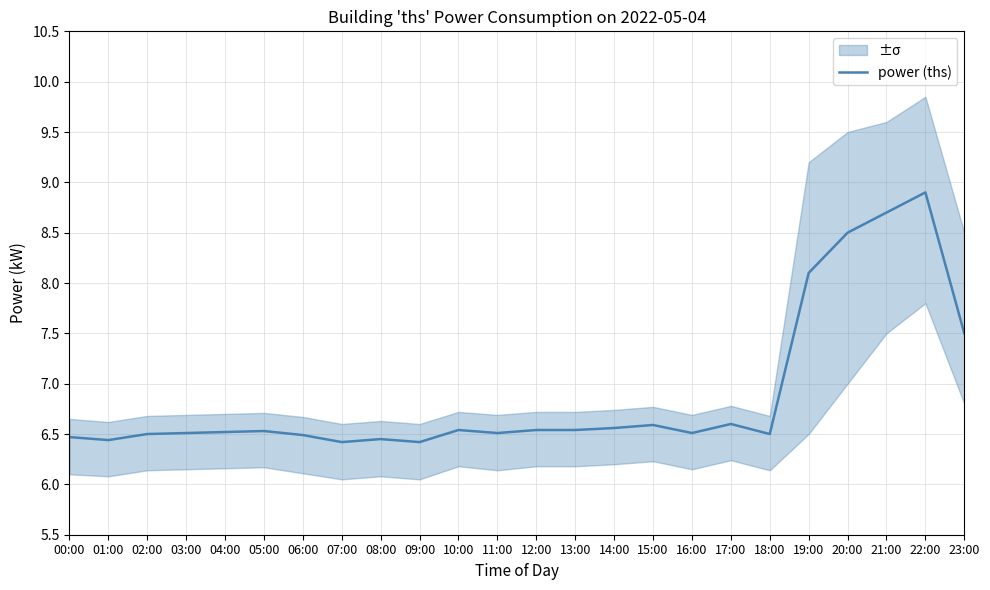

What is the label of the 7th point from the left?

06:00